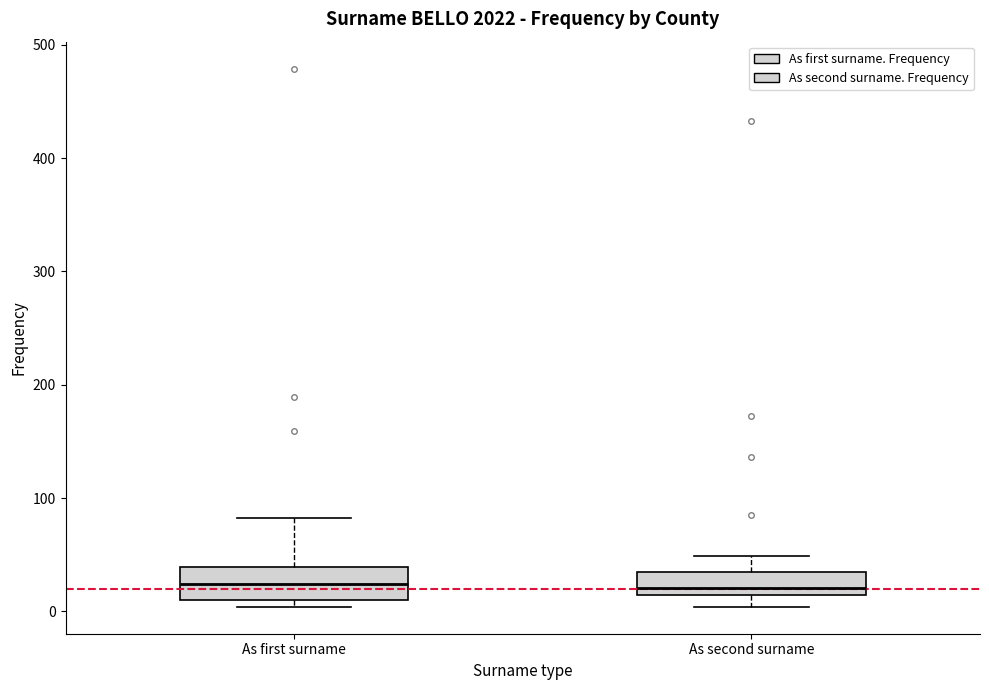

Where is the lower edge of the box for As first surname on the y-axis? The values are not printed on the chart, so give them approximately, as read against the axis.

10